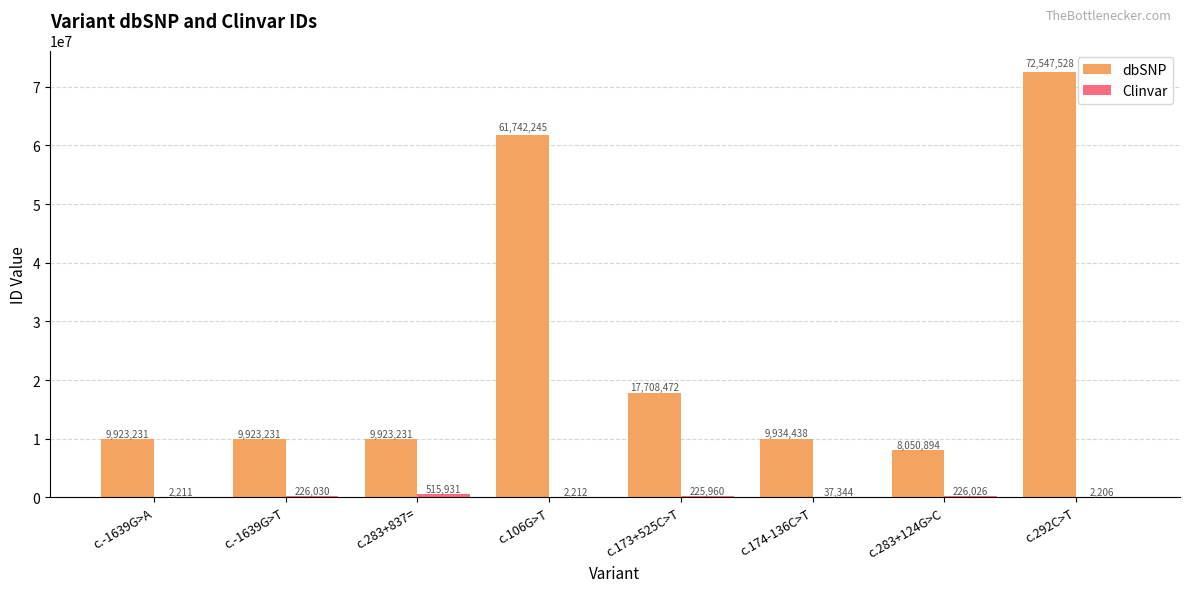

Are the bars horizontal?

No